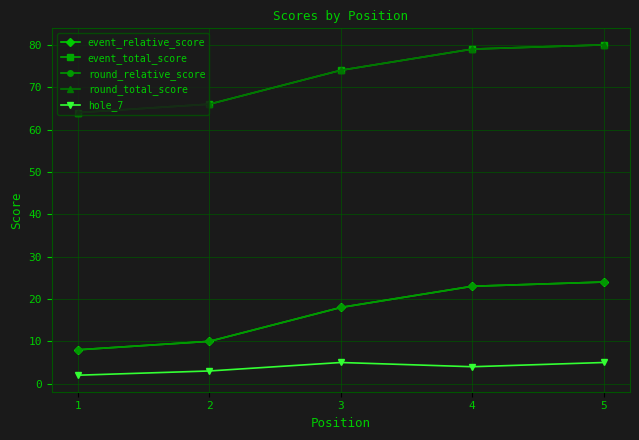

Does the chart have visible grid lines?

Yes